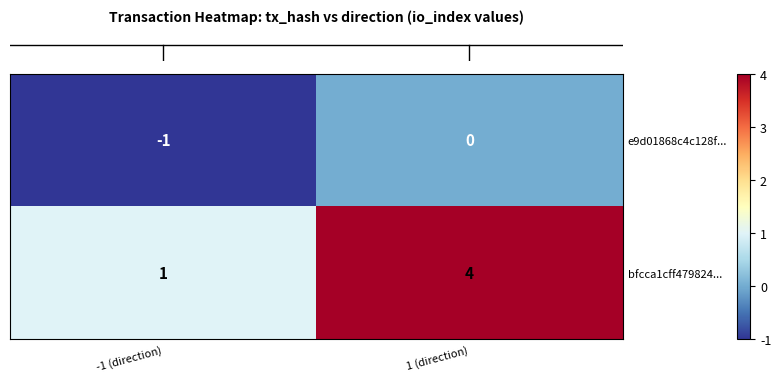

List the labels in order of bfcca1cff479824... value, smallest first.

-1 (direction), 1 (direction)